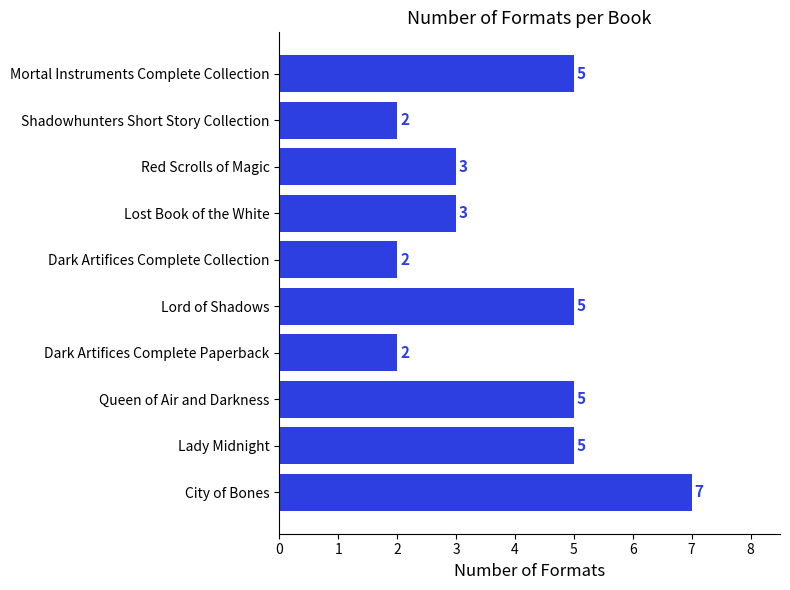

Is it true that the value at Queen of Air and Darkness is 5?

True